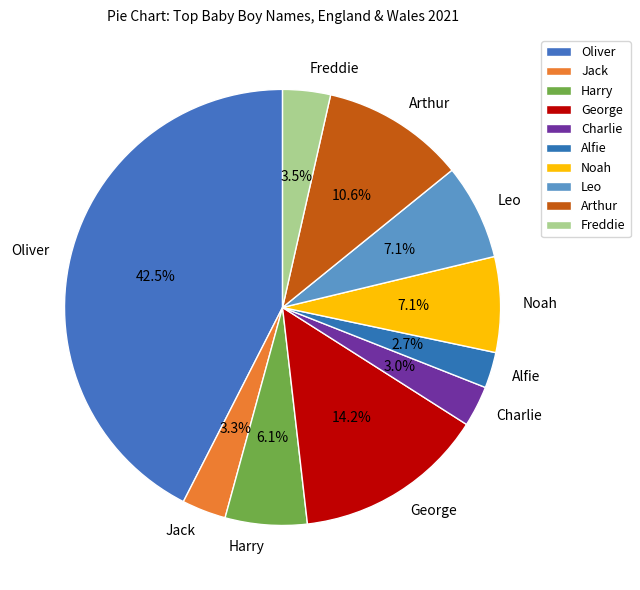

Count the number of slices in the pie.

10